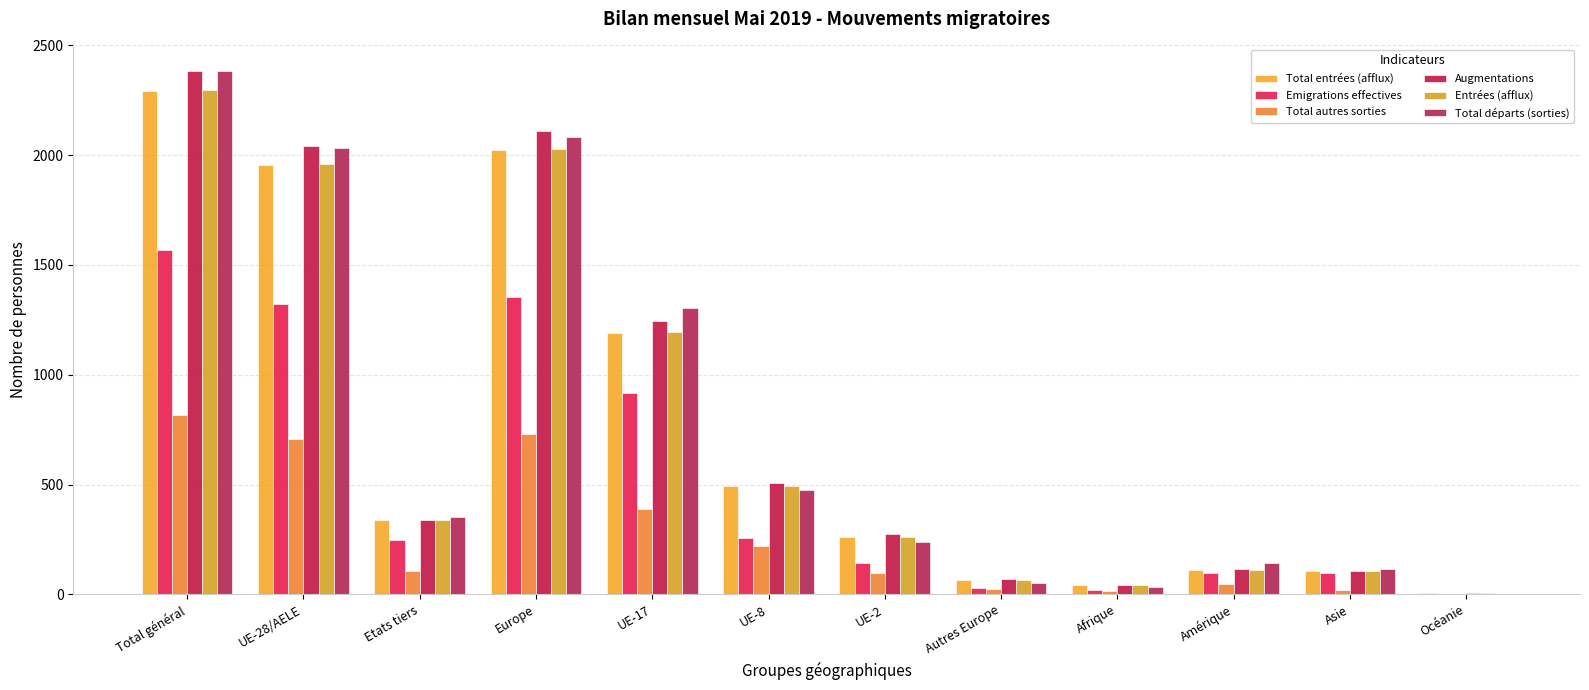

Is it true that Emigrations effectives equals 2 at Océanie?

False